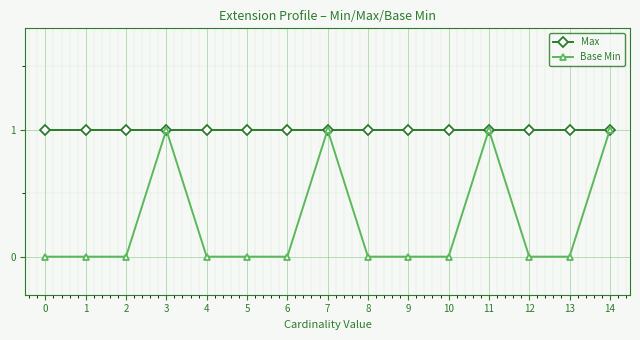

What is the value of the Max point at the 6th from the left?

1